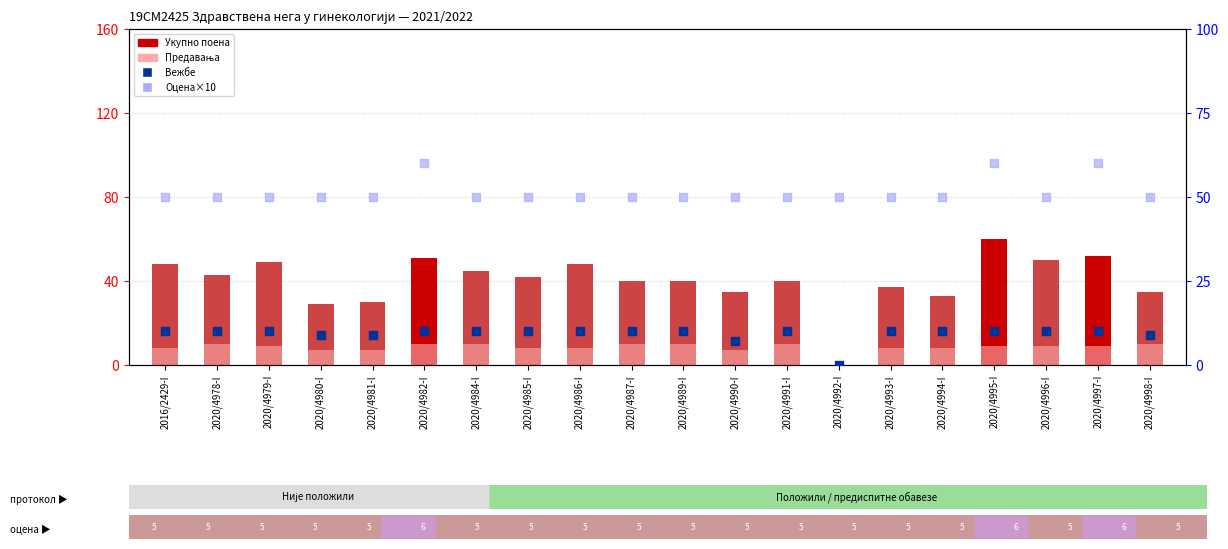

At which category is the sum across all series the highest?

2020/4995-I